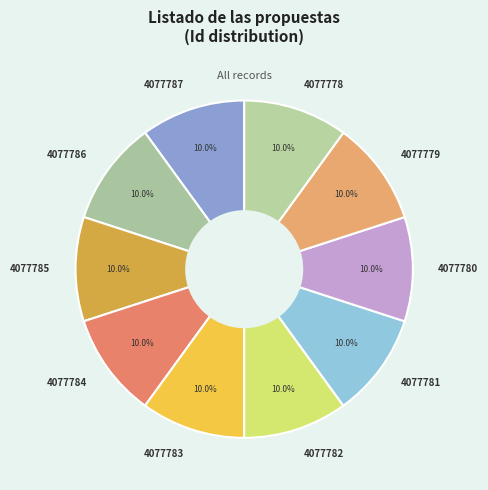

What percentage is the 4077778 slice, to the nearest percent?

10%